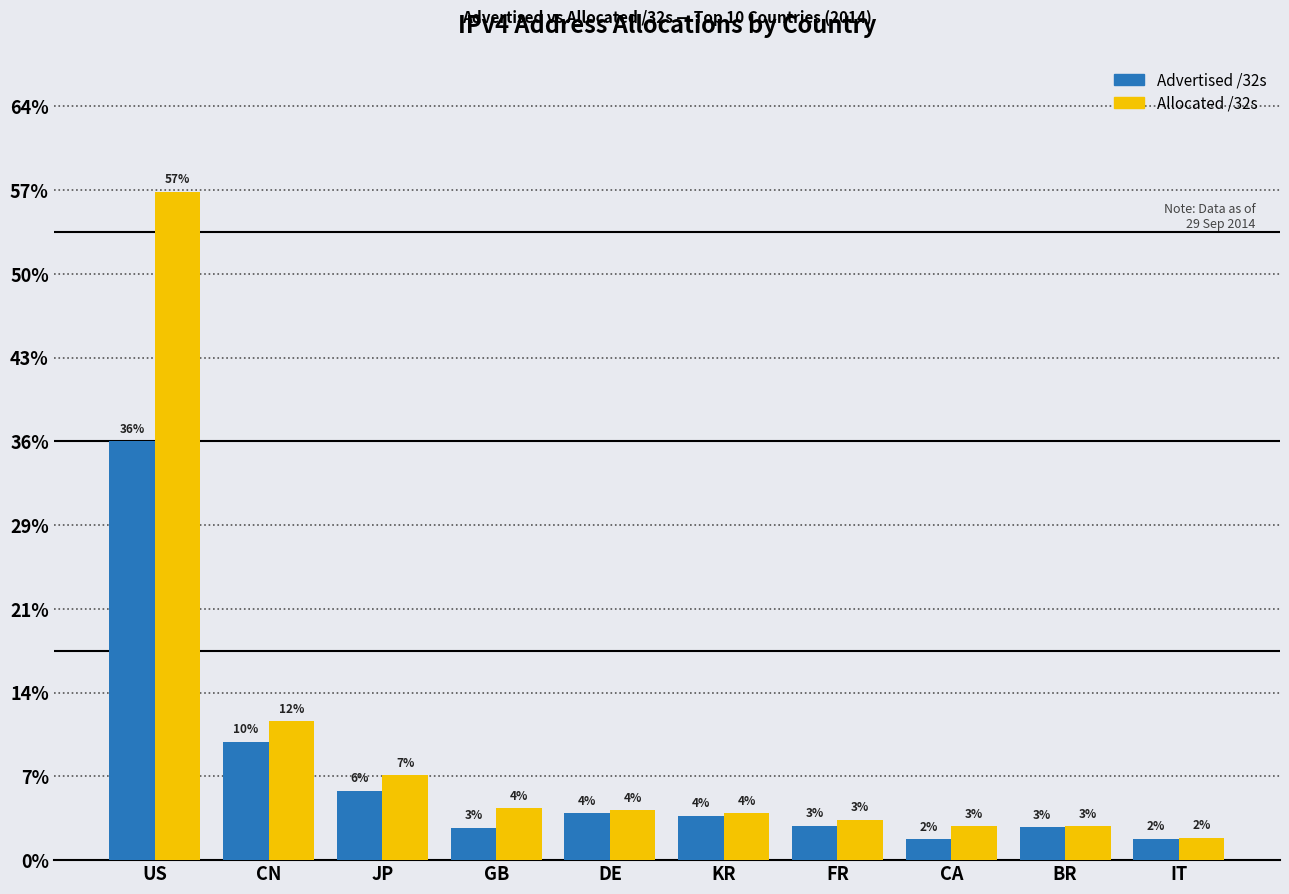

What is the spread (max minus min) of values at CA?

31635456